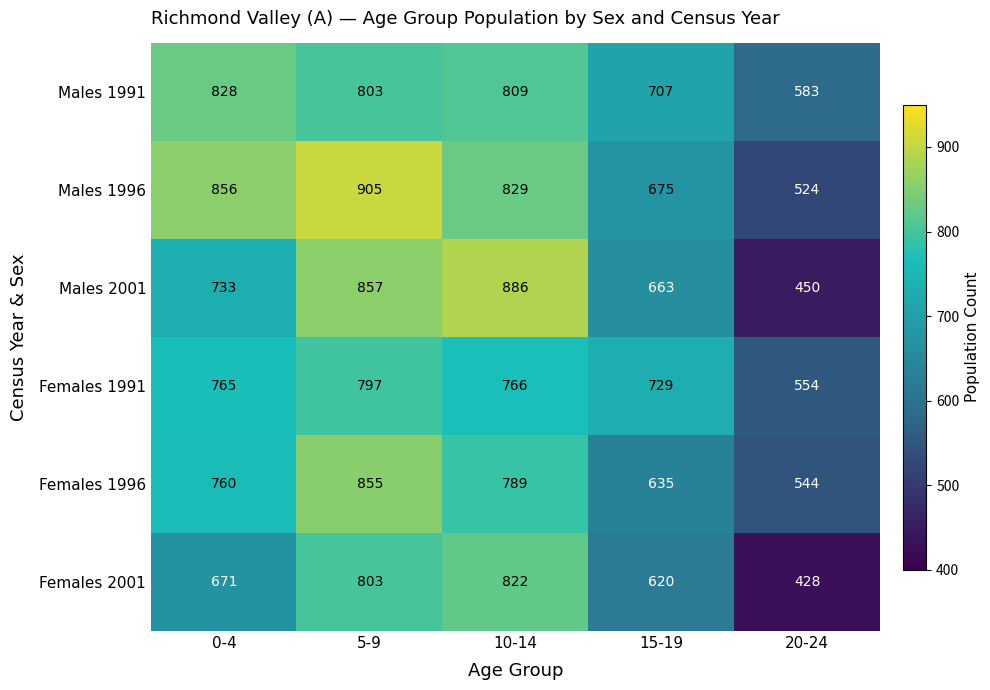

What is the difference between the Males 1996 values at 20-24 and 5-9?

381